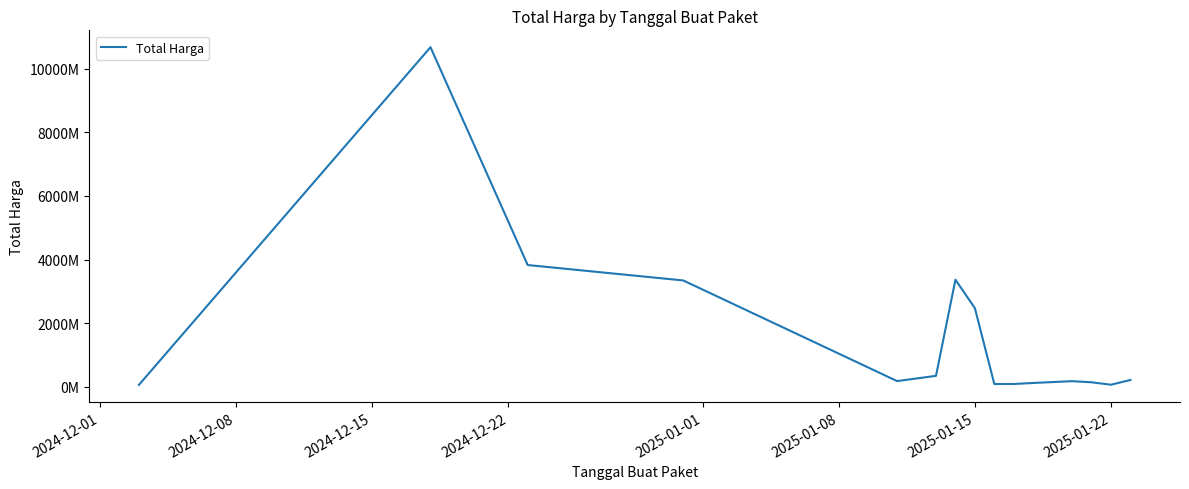

Does the chart display data point markers on the line(s)?

No